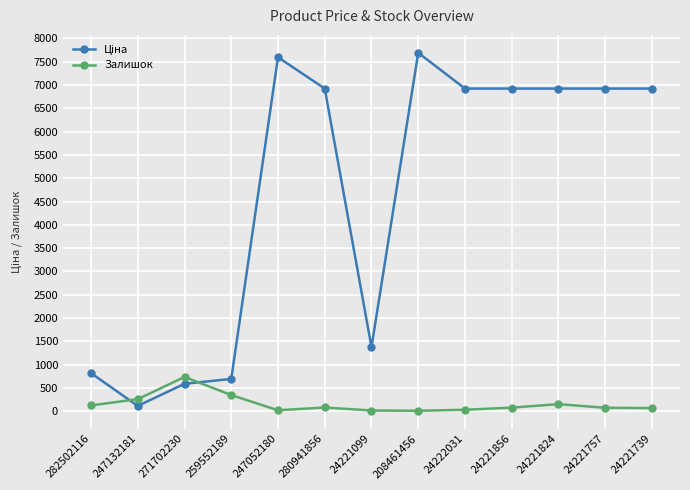

At which category does Залишок reach its first local peak?

271702230